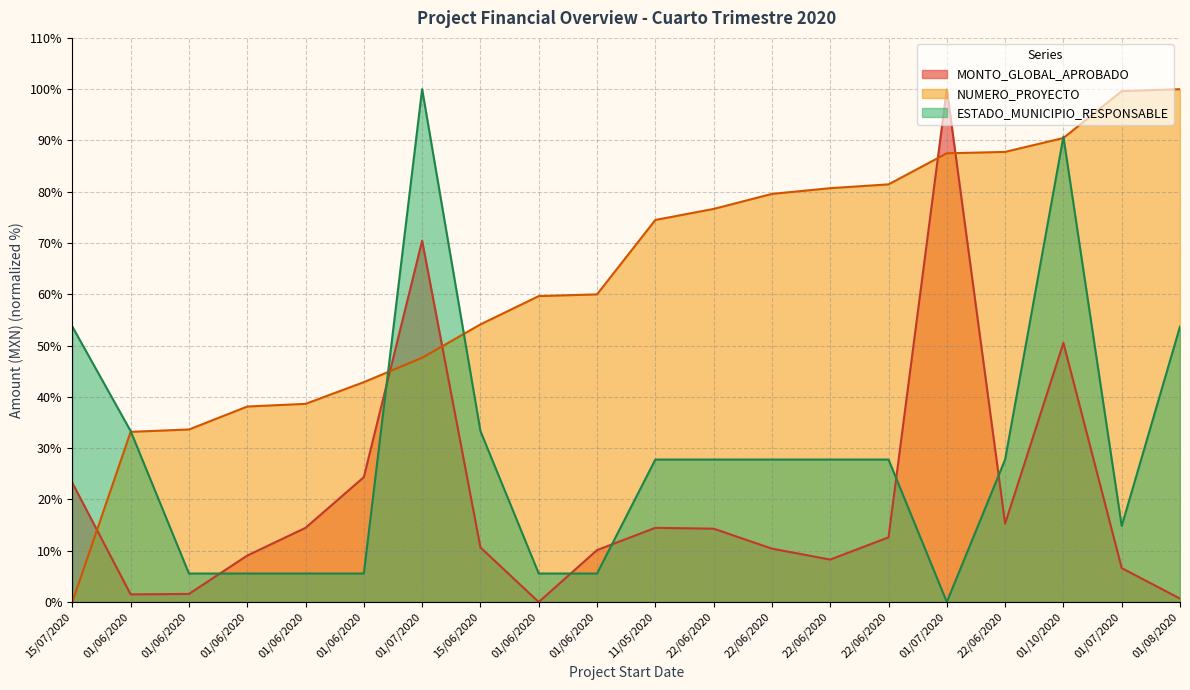

The value of ESTADO_MUNICIPIO_RESPONSABLE at 11/05/2020 is 13.7. True or false?

False